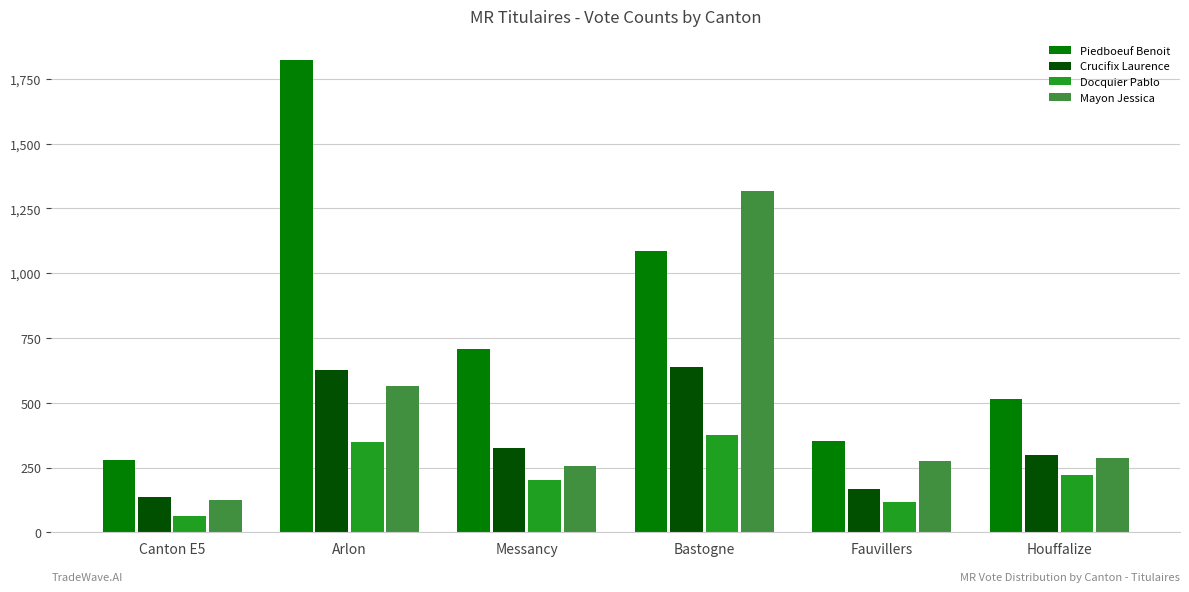

Reading left to right, transcribe all the data shown in this chart.

Piedboeuf Benoit: 281	1824	708	1085	354	514
Crucifix Laurence: 137	627	326	640	167	299
Docquier Pablo: 62	349	200	377	117	222
Mayon Jessica: 123	566	257	1316	276	288